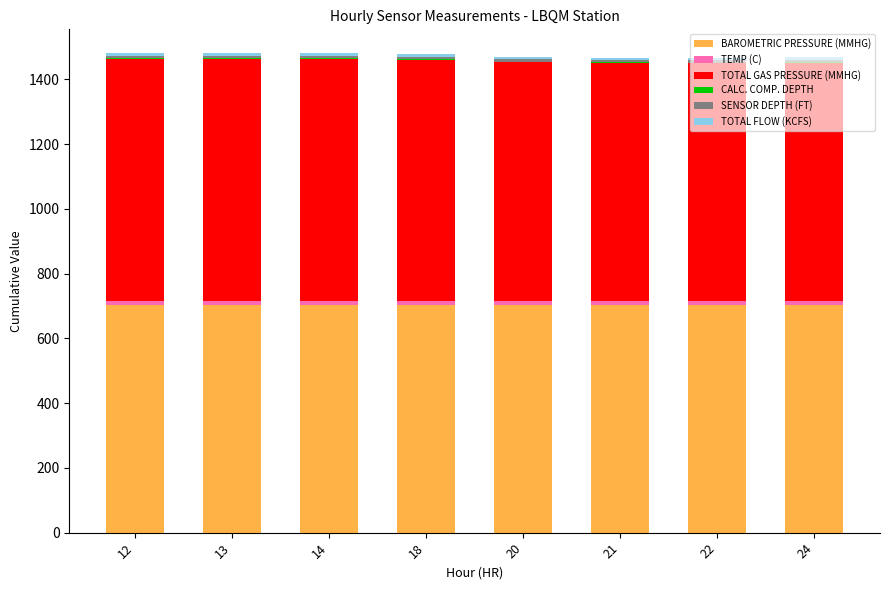

Where is BAROMETRIC PRESSURE (MMHG) nearest to the value 702?

21